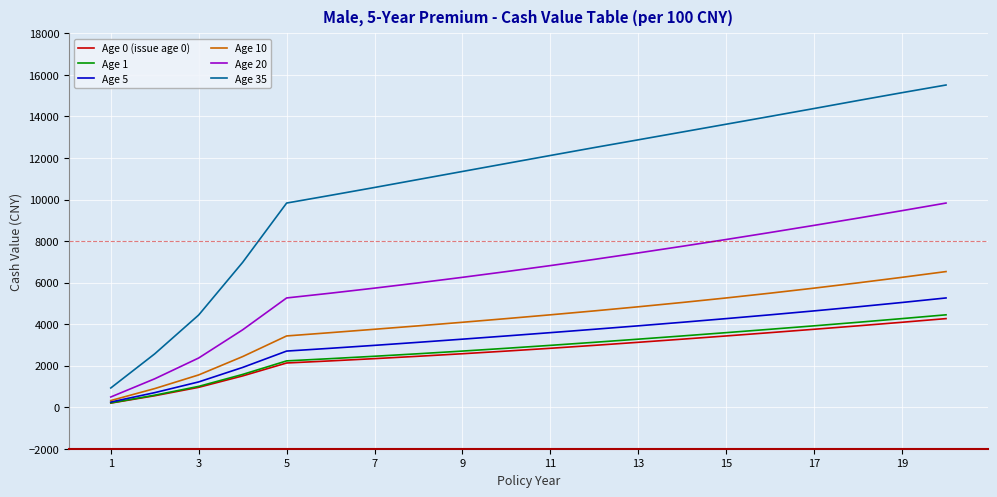

Which series has the largest range (max minus min)?

Age 35